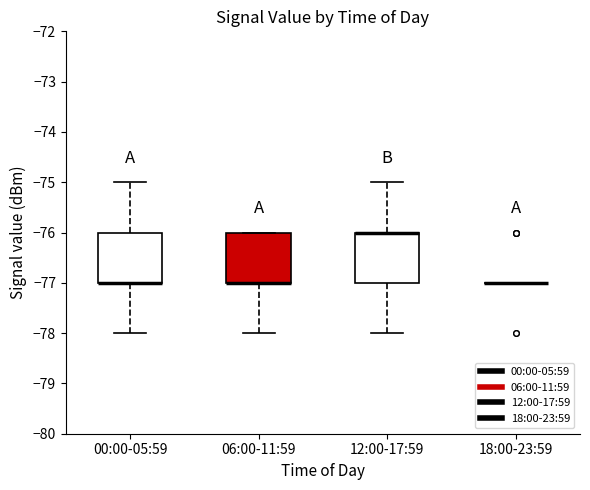

Reading left to right, read every box against the y-axis: the position of its median line, the range the box covers, and the ends of its whiskers. The values are not printed on the chart, so give them approximately, as read against the axis.

00:00-05:59: median -77 (drawn on the box's lower edge), box -77 to -76, whiskers -78 to -75
06:00-11:59: median -77 (drawn on the box's lower edge), box -77 to -76, whiskers -78 to -76
12:00-17:59: median -76 (drawn on the box's upper edge), box -77 to -76, whiskers -78 to -75
18:00-23:59: box collapsed to a line at -77, whiskers -77 to -77